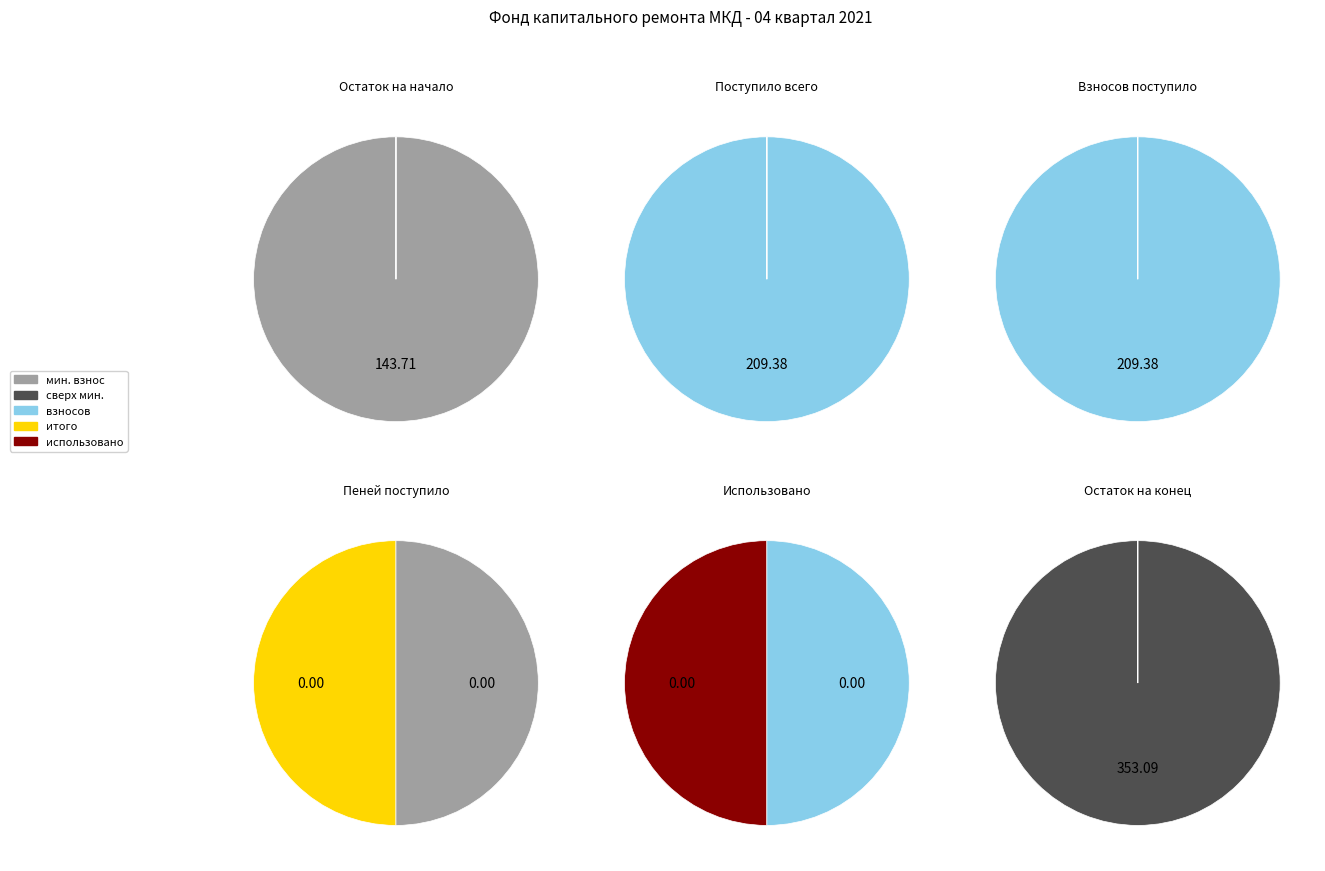

What portion of the pie excludes Пеней?

100.0%